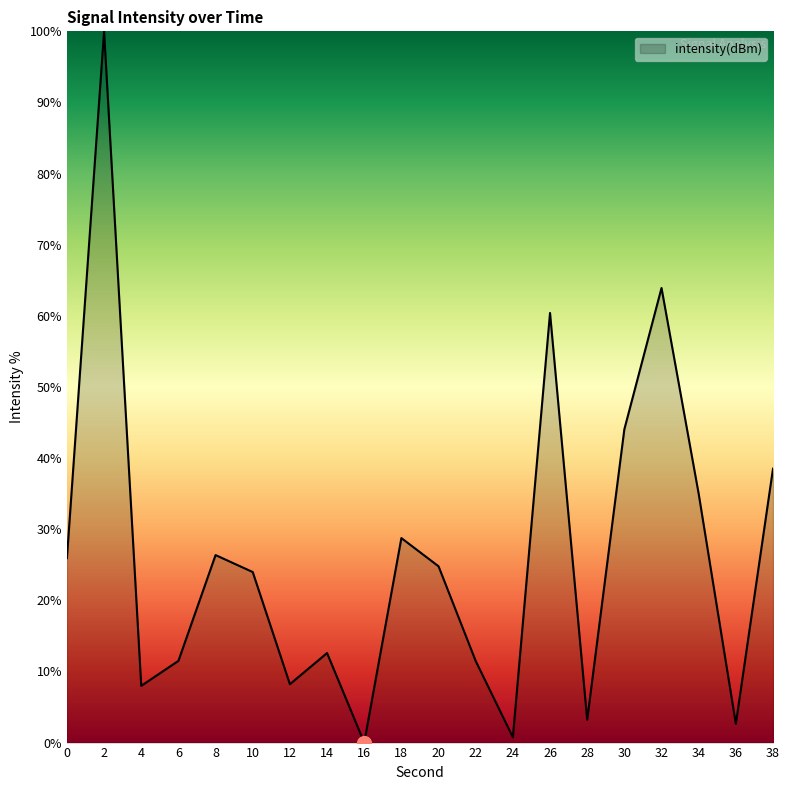

Which has a higher value, 22 or 8?

8